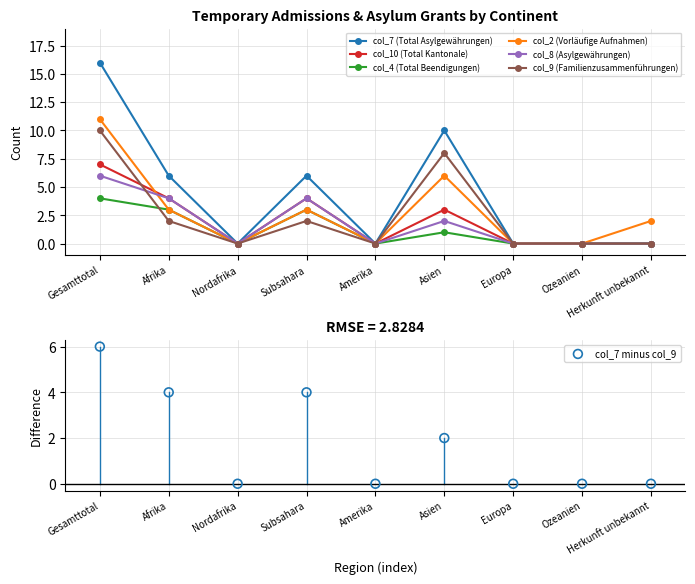

Is the value of col_10 (Total Kantonale) at Amerika greater than the value of col_8 (Asylgewährungen) at Amerika?

No